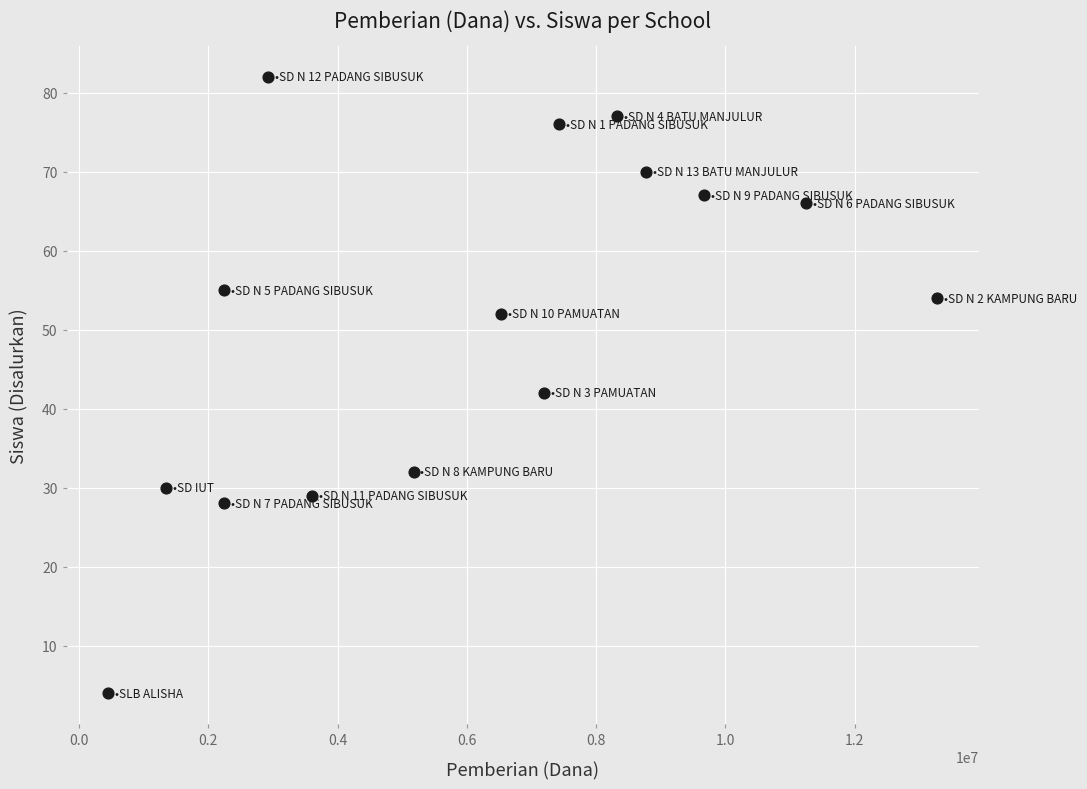

What is the range of Y values (max minus min)?

78